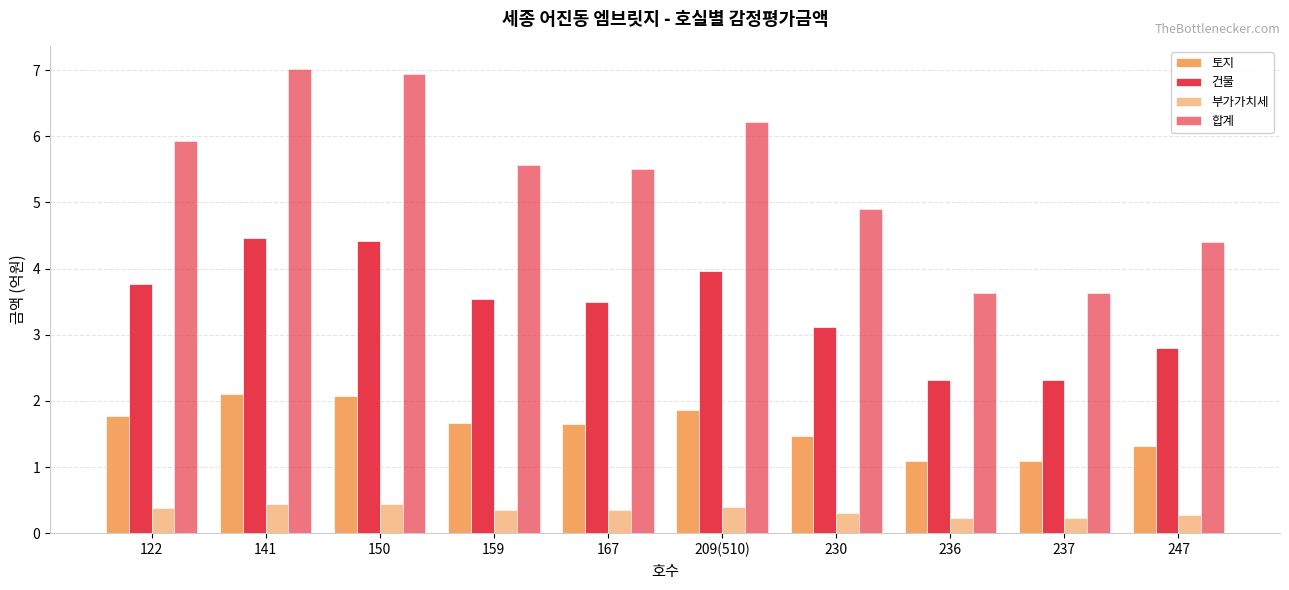

Reading left to right, extract all data points from this chart.

토지: 1.8	2.1	2.1	1.7	1.6	1.9	1.5	1.1	1.1	1.3
건물: 3.8	4.5	4.4	3.5	3.5	4.0	3.1	2.3	2.3	2.8
부가가치세: 0.4	0.4	0.4	0.4	0.4	0.4	0.3	0.2	0.2	0.3
합계: 5.9	7.0	6.9	5.6	5.5	6.2	4.9	3.6	3.6	4.4